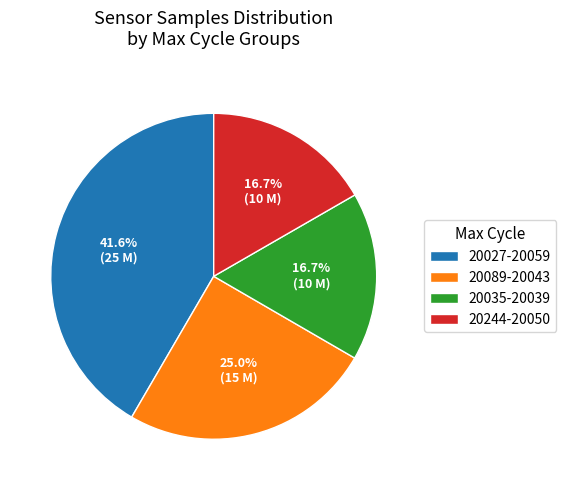

Which has a higher value, 20035-20039 or 20027-20059?

20027-20059